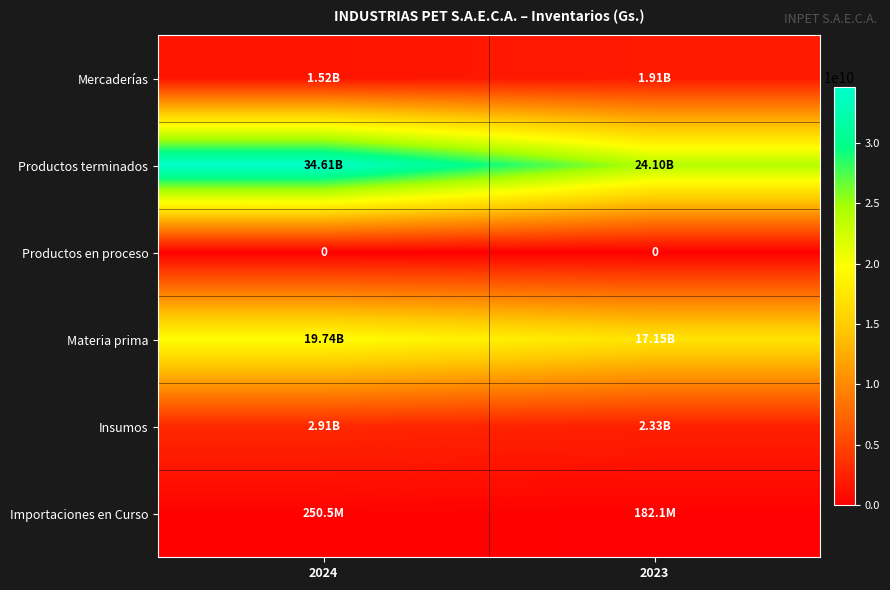

Which category has the highest value in the Productos en proceso series?

2024